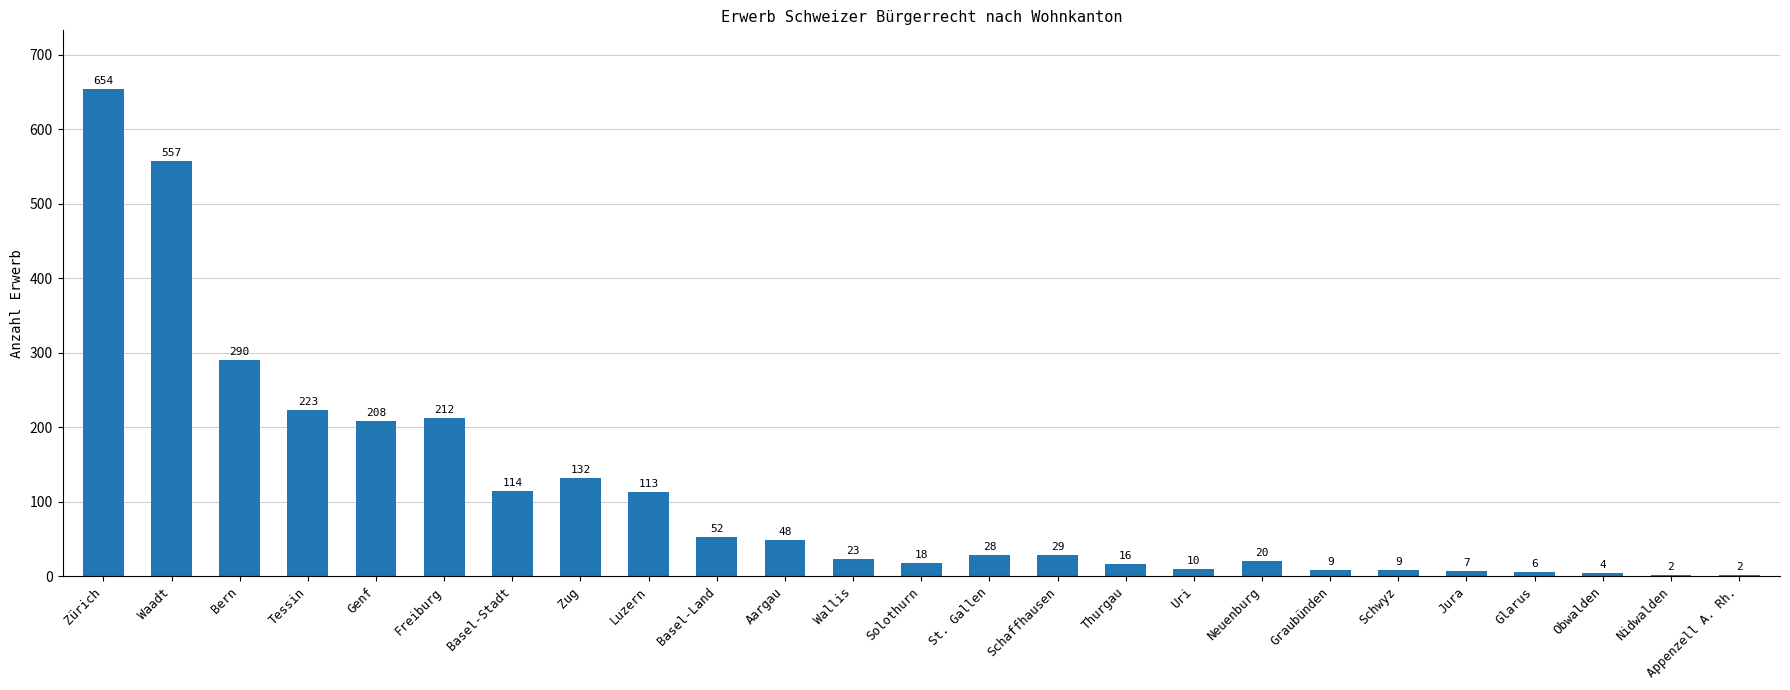

Approximately how many times larger is the value at Schwyz compared to Thurgau?

0.6